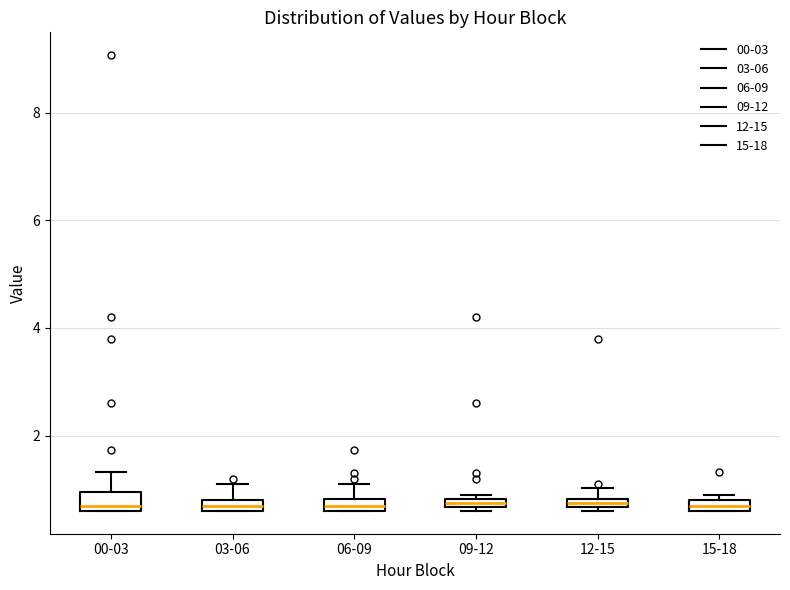

Where is the lower edge of the box for 15-18 on the y-axis? The values are not printed on the chart, so give them approximately, as read against the axis.

0.6